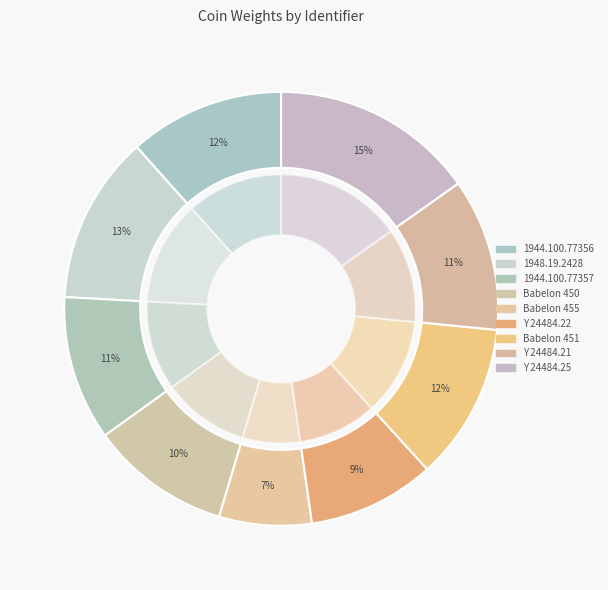

Rank the categories by value from highest to lowest.

Y 24484.25, 1948.19.2428, Babelon 451, 1944.100.77356, Y 24484.21, 1944.100.77357, Babelon 450, Y 24484.22, Babelon 455